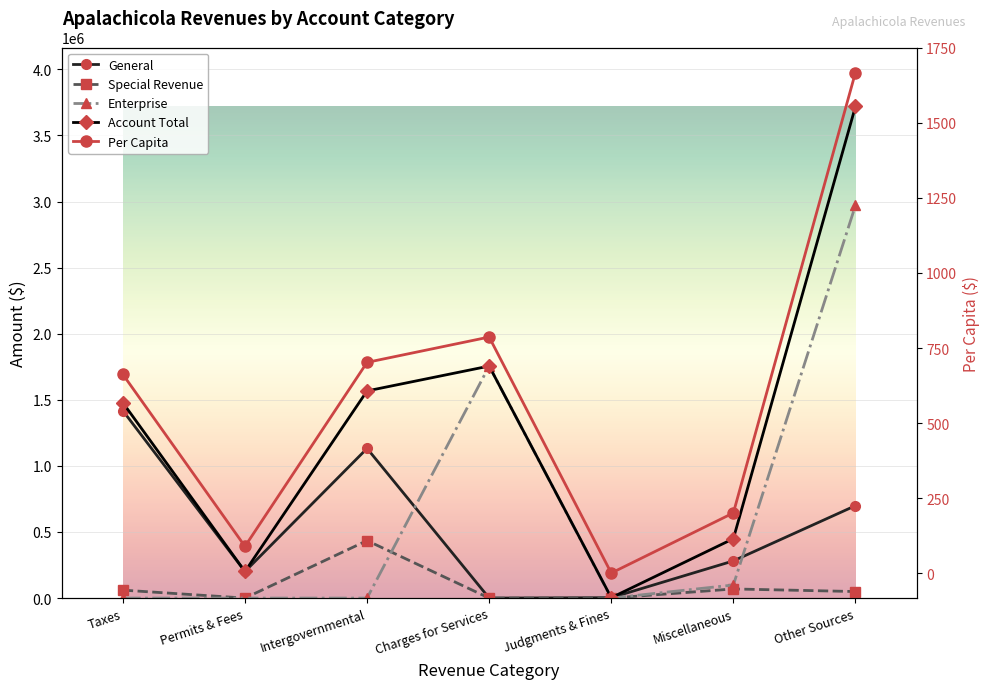

What is the difference between the maximum and second lowest values in the Per Capita series?

1576.8